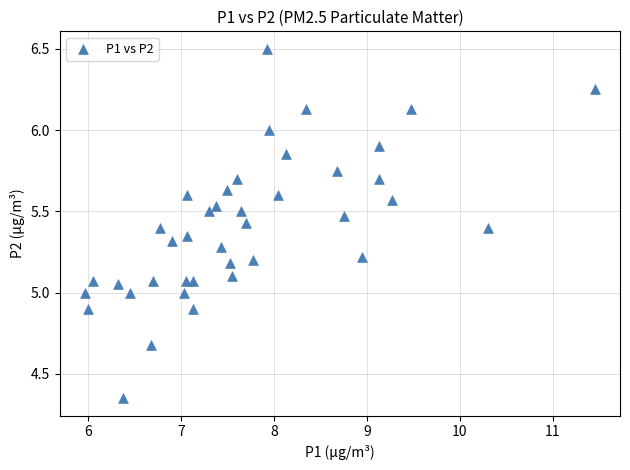

How many data points are displayed?

40